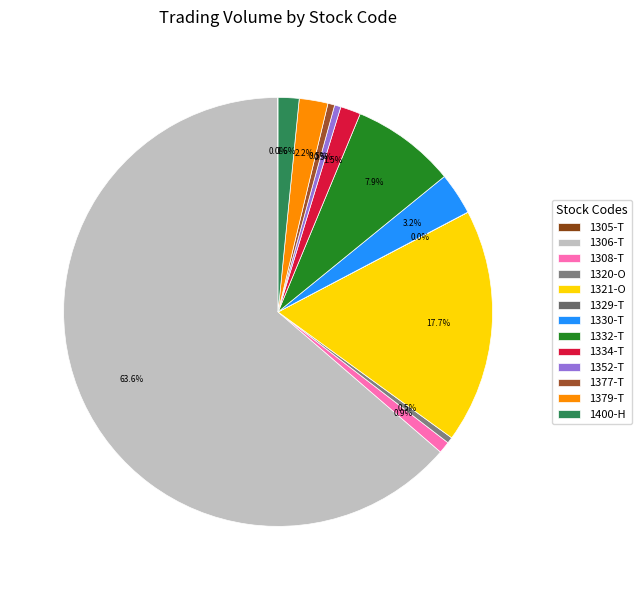

Is the sum of 1377-T and 1379-T greater than half?

No